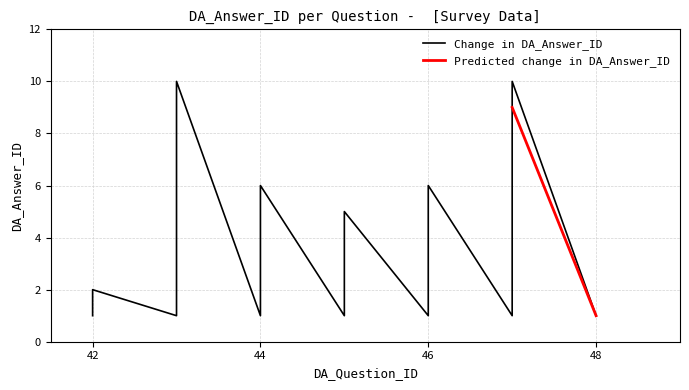

What is the value of the 1st point from the left?

1